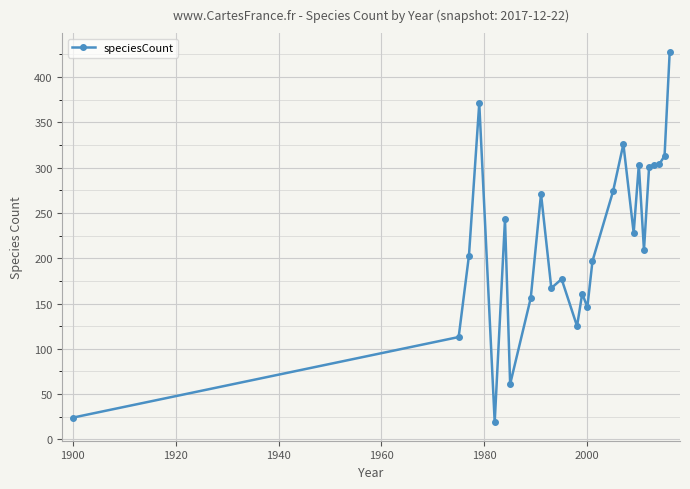

What is the maximum value shown in the chart?

428